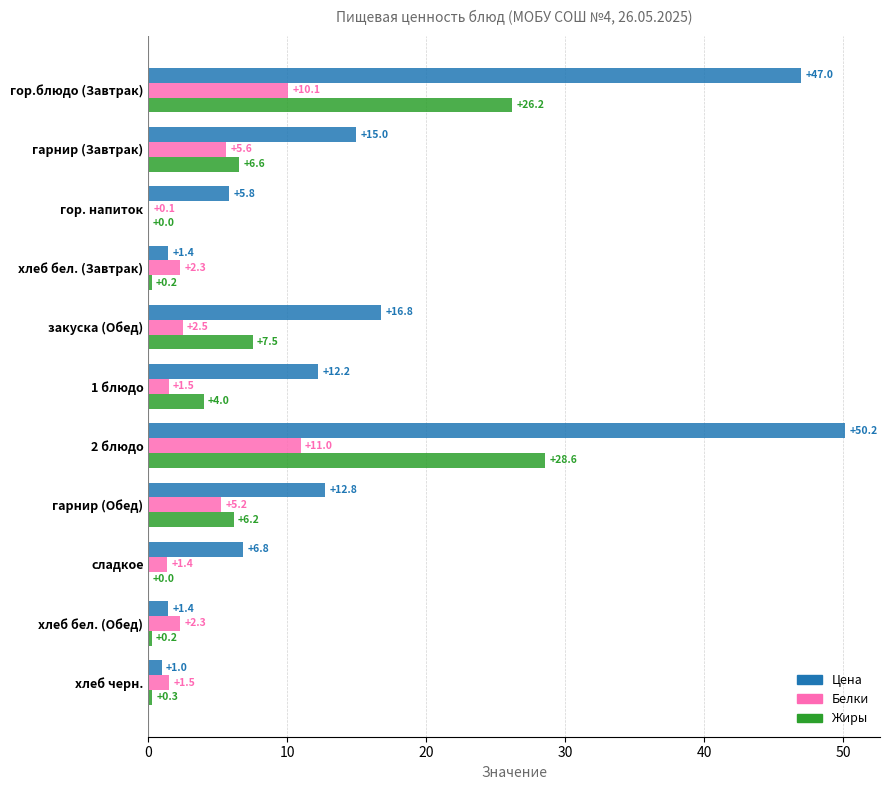

Between сладкое and хлеб черн., which series saw the biggest shift?

Цена